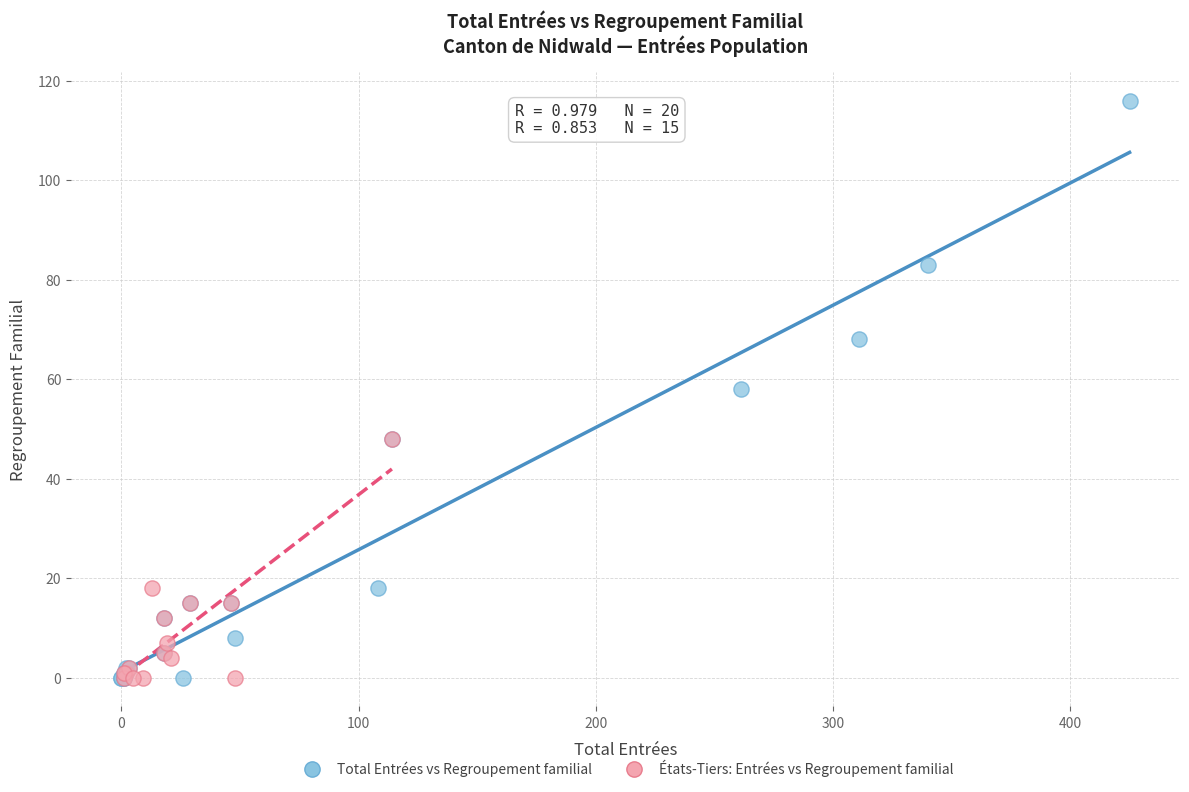

Which series contains the highest Y value?

Total Entrées vs Regroupement familial